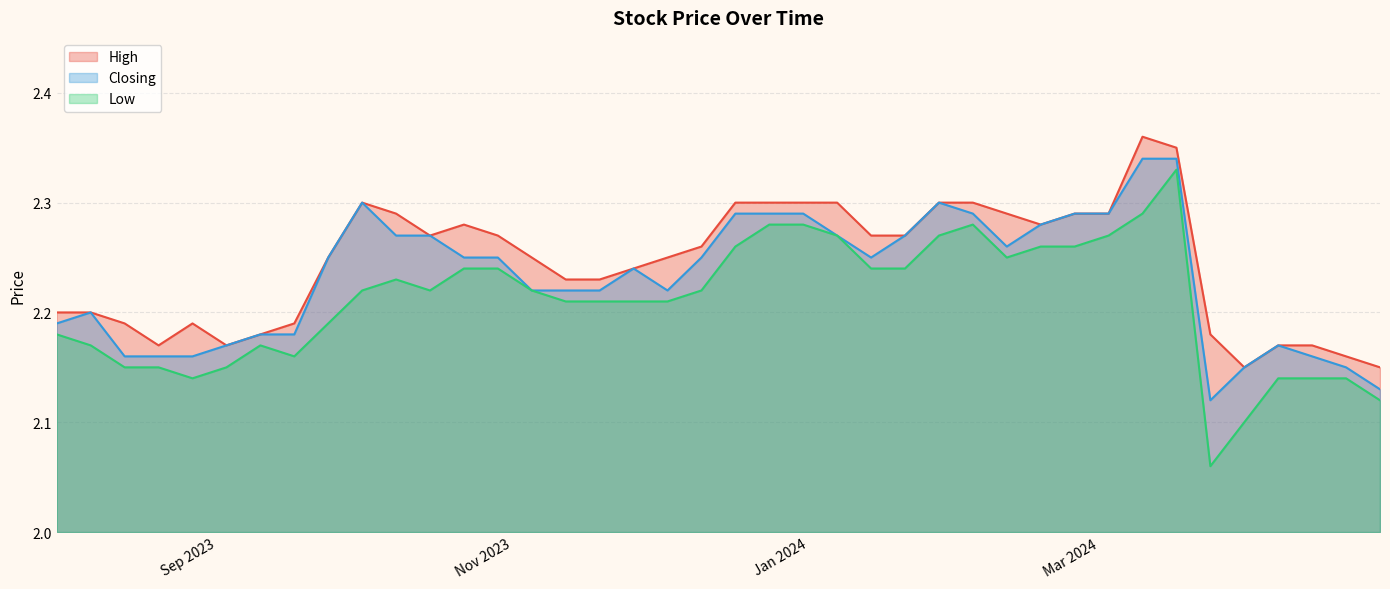

True or false: Low and High intersect in this chart.

False